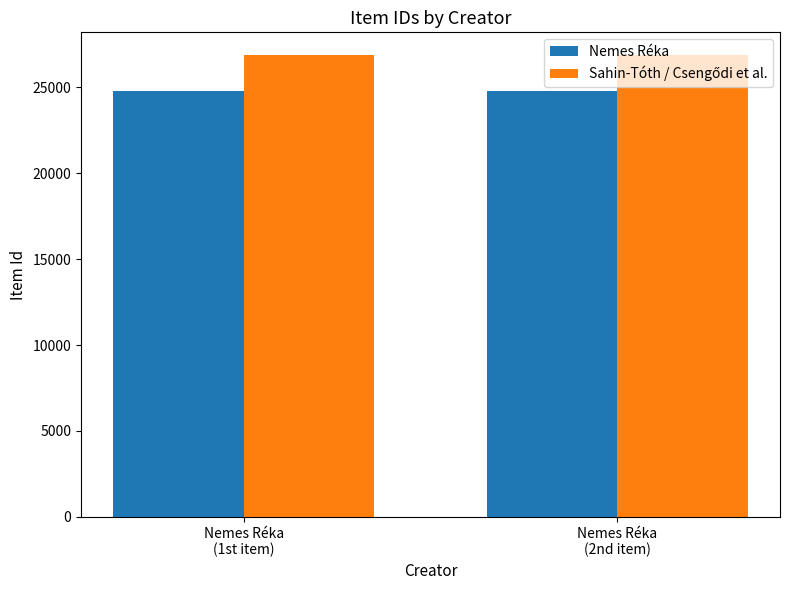

What is the average value of the Nemes Réka series?

24790